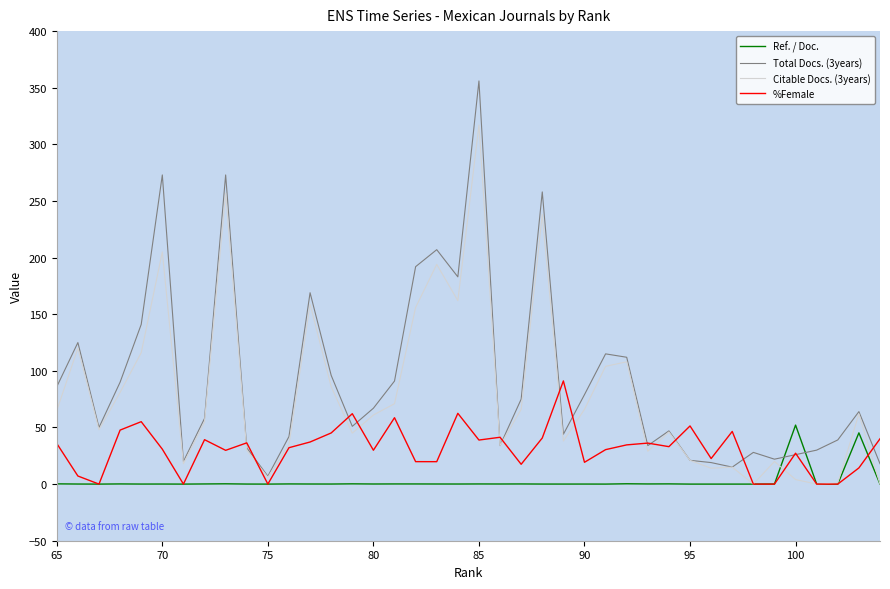

Count the number of data series in this chart.

4